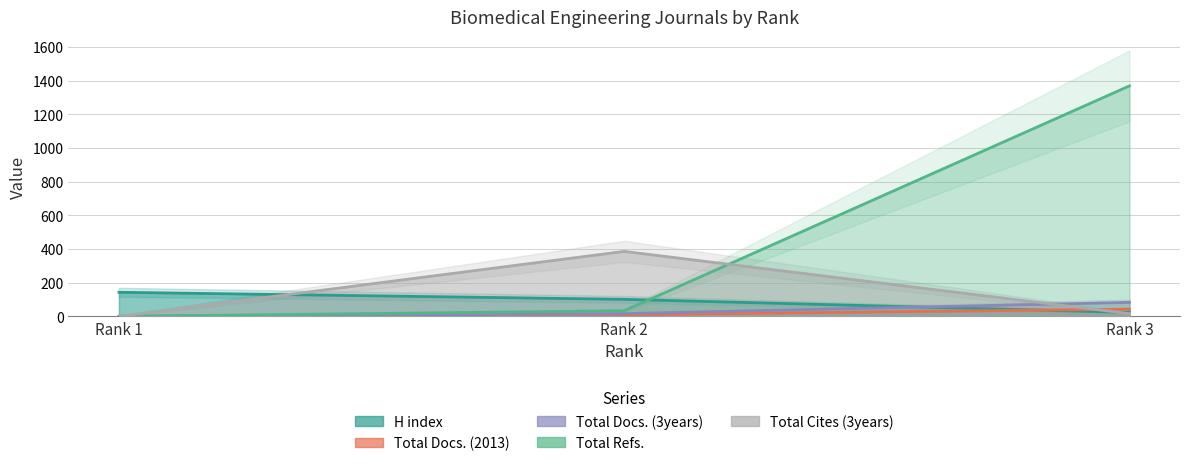

Reading left to right, transcribe all the data shown in this chart.

H index: Rank 1=143	Rank 2=101	Rank 3=23
Total Docs. (2013): Rank 1=0	Rank 2=9	Rank 3=43
Total Docs. (3years): Rank 1=0	Rank 2=16	Rank 3=83
Total Refs.: Rank 1=0	Rank 2=33	Rank 3=1370
Total Cites (3years): Rank 1=0	Rank 2=386	Rank 3=16